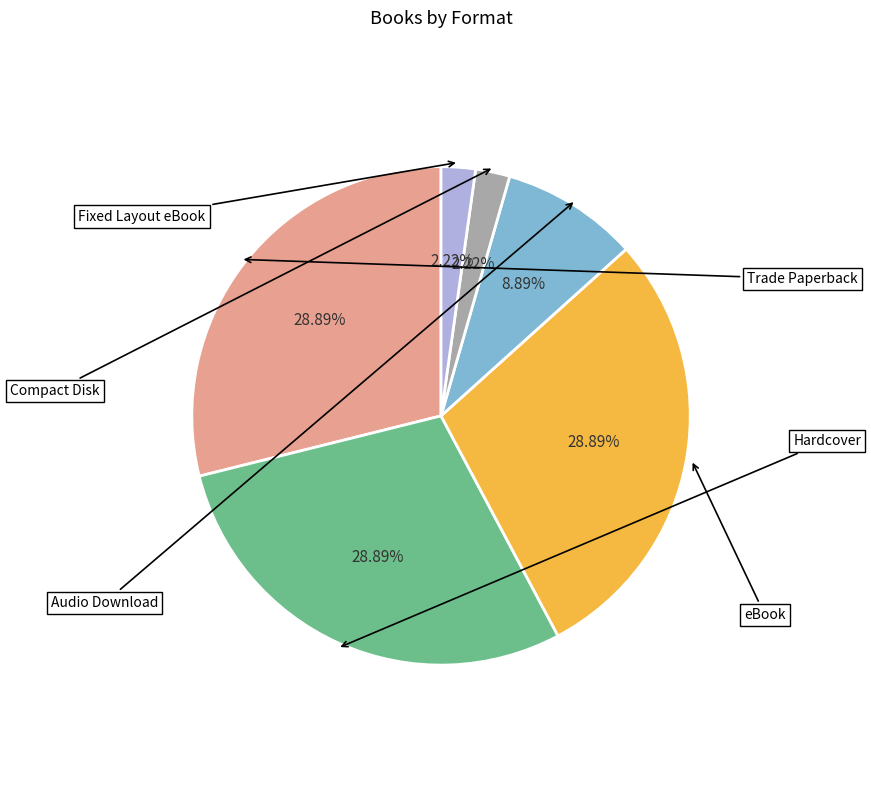

To the nearest percent, what percentage of the pie is Trade Paperback?

29%